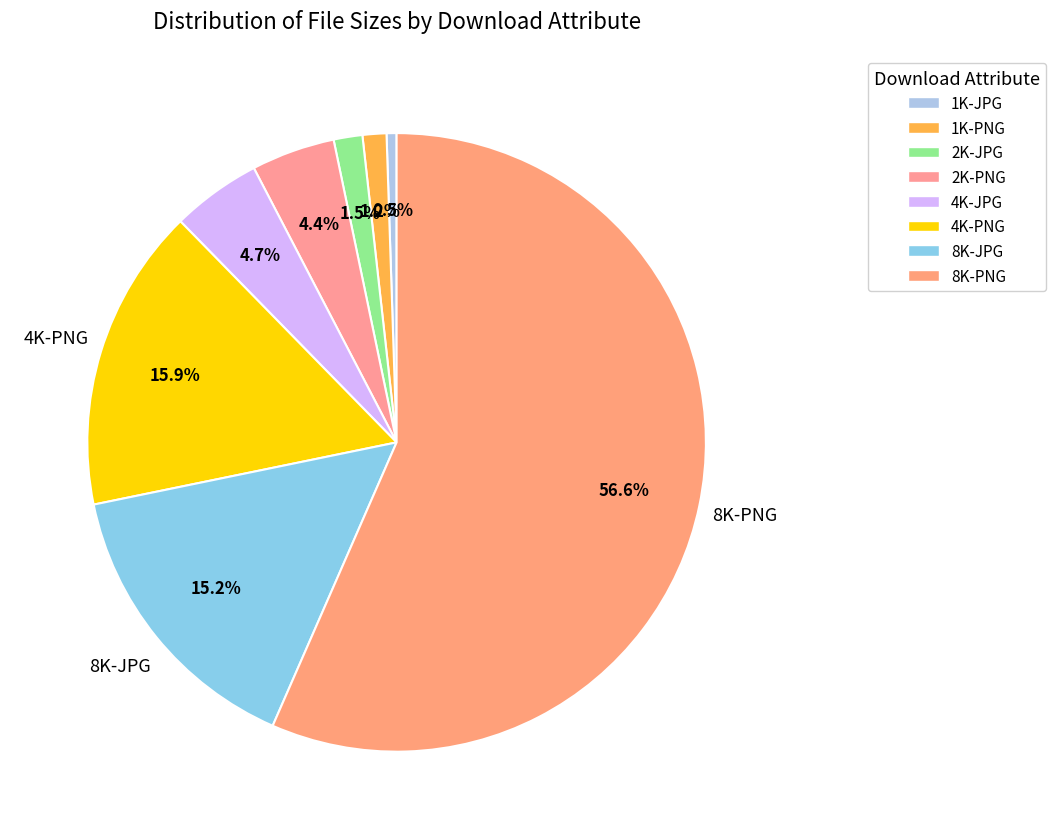

Is there any slice that represents more than half of the pie?

Yes